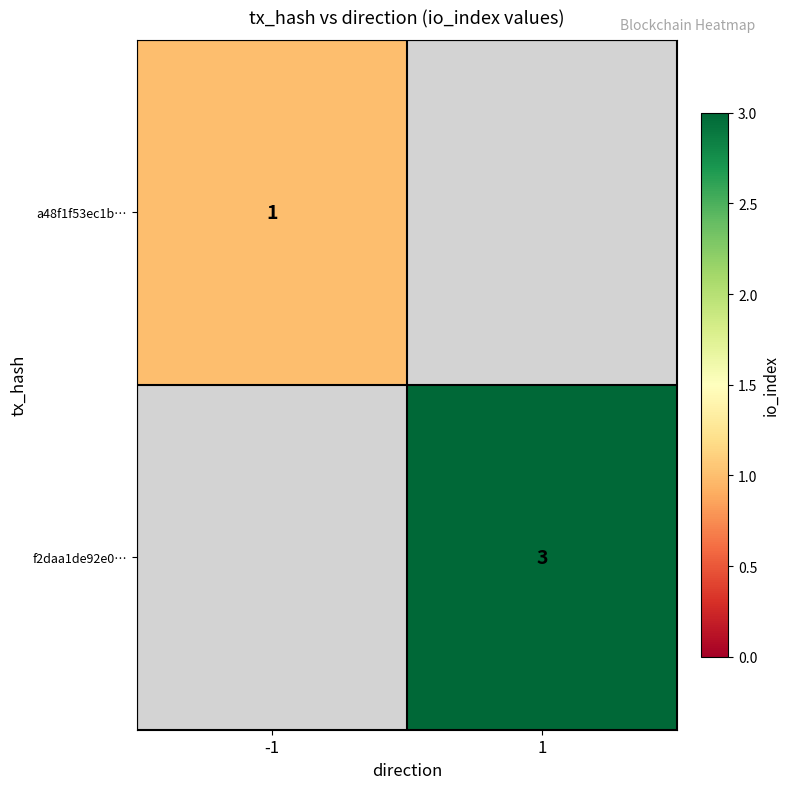

Between -1 and 1, which is larger?

1